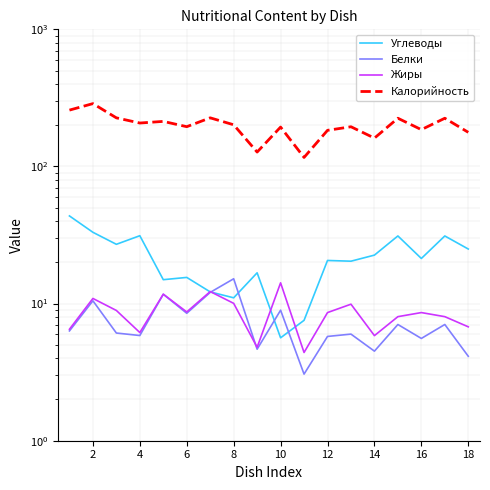

List the series in order of their peak value, lowest first.

Жиры, Белки, Углеводы, Калорийность